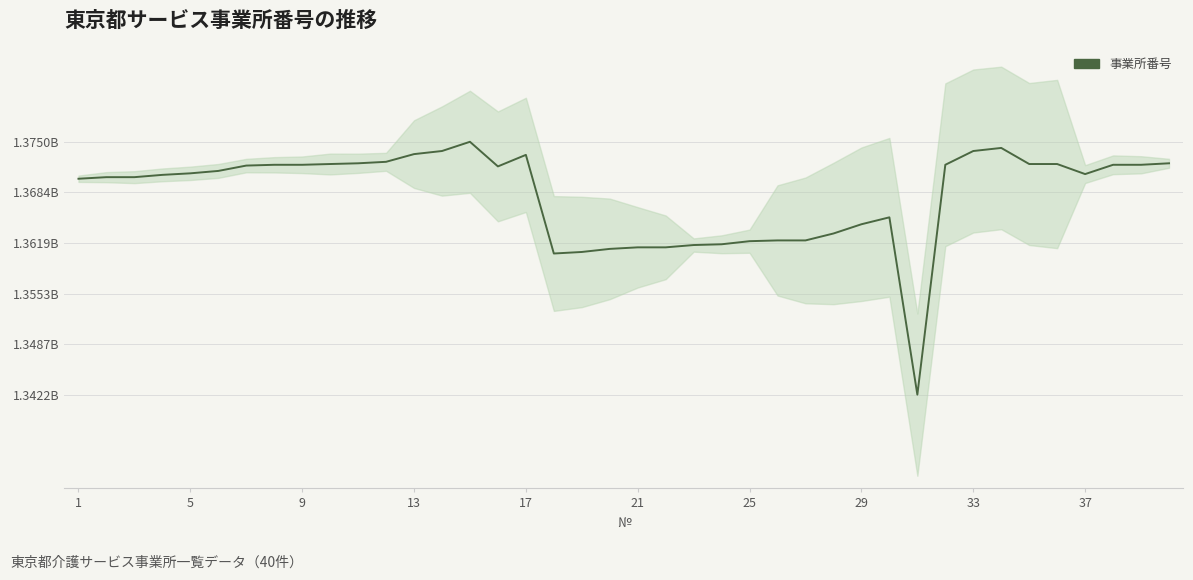

Reading right to left, extract all data points from this chart.

1372209328	1372014710	1372014694	1370807065	1372114296	1372114288	1374203899	1373804234	1372014736	1342156495	1365190063	1364290369	1363090281	1362191247	1362191239	1362091280	1361690488	1361590928	1361291485	1361291477	1361090507	1360690364	1360490666	1373302858	1371804871	1375002316	1373804226	1373401445	1372401461	1372209310	1372114403	1372014728	1372014702	1371912450	1371217207	1370905406	1370705806	1370407270	1370407262	1370202762